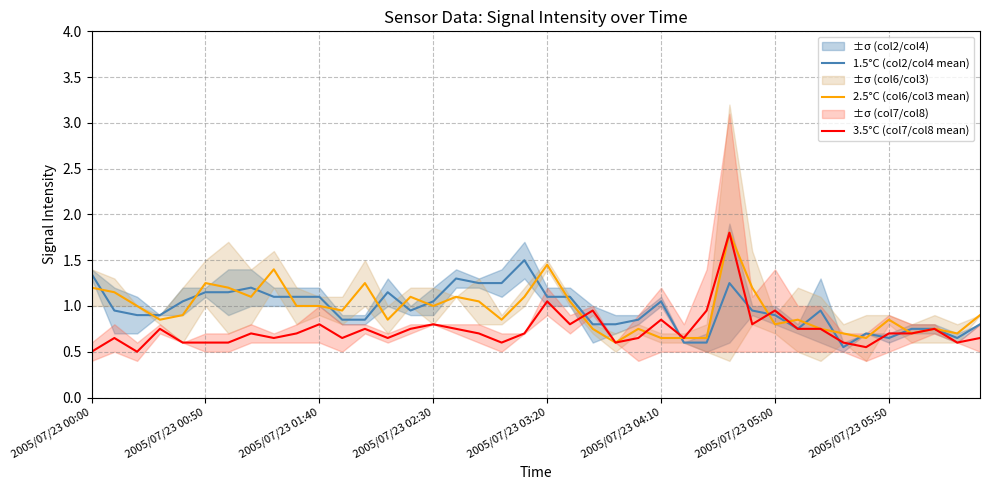

Is it true that 1.5°C (col2/col4 mean) equals 0.5 at 39?

False